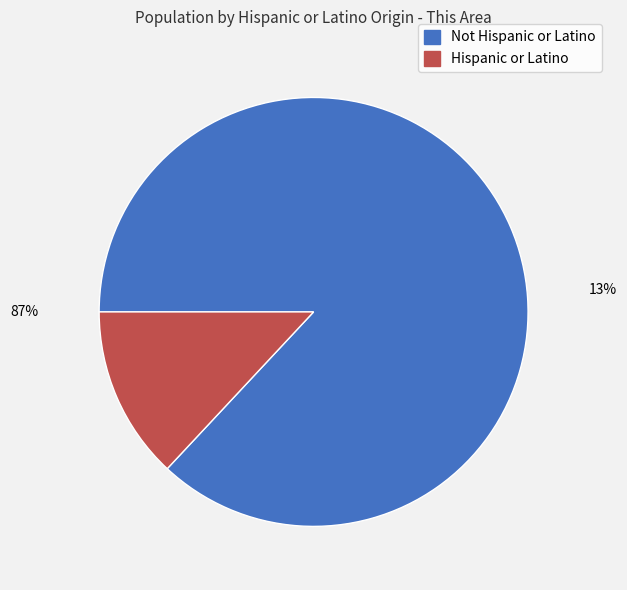

To the nearest percent, what is the average slice percentage?

50%